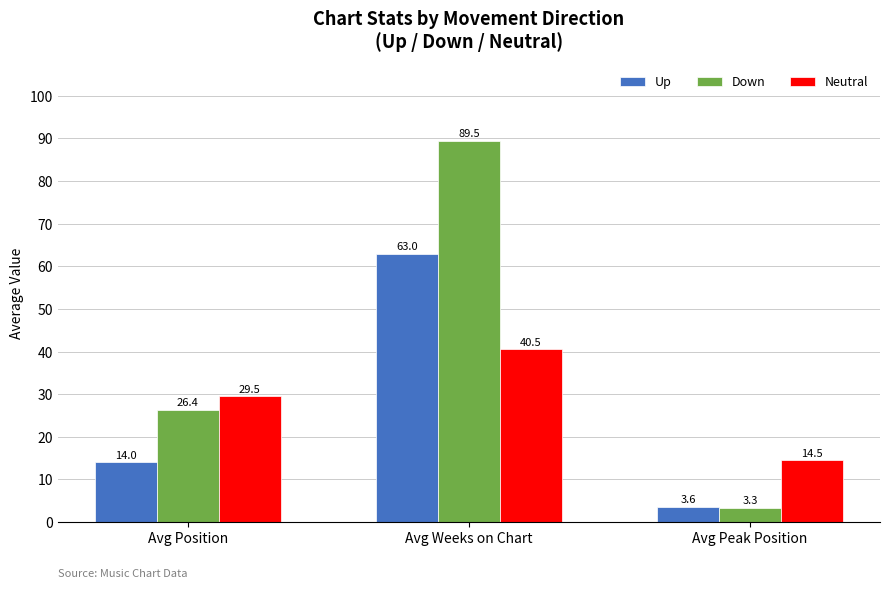

Count the number of data series in this chart.

3